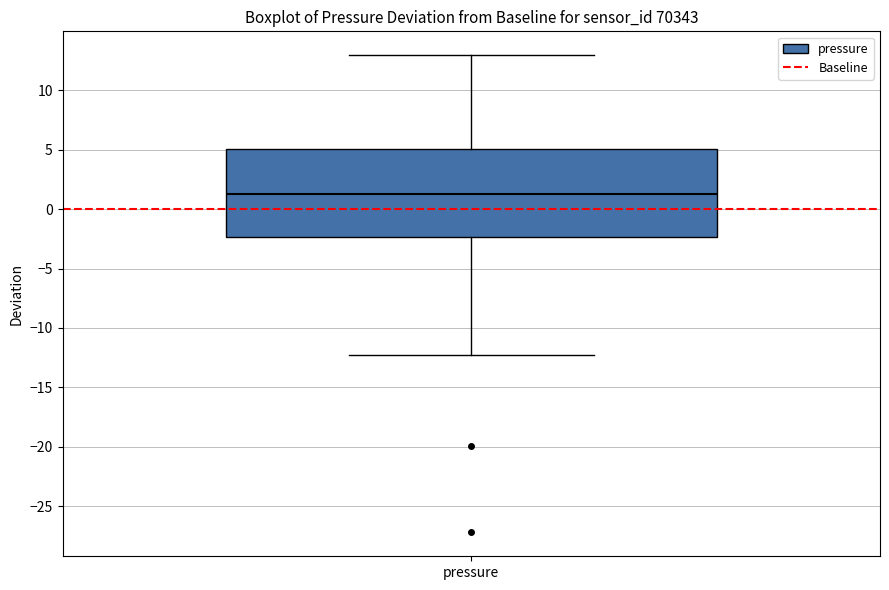

Read this box plot against the y-axis: the position of the median line, the range covered by the box, and the ends of both whiskers. The values are not printed on the chart, so give them approximately, as read against the axis.

median 1.5, box -2.5 to 5.0, whiskers -12.0 to 13.0